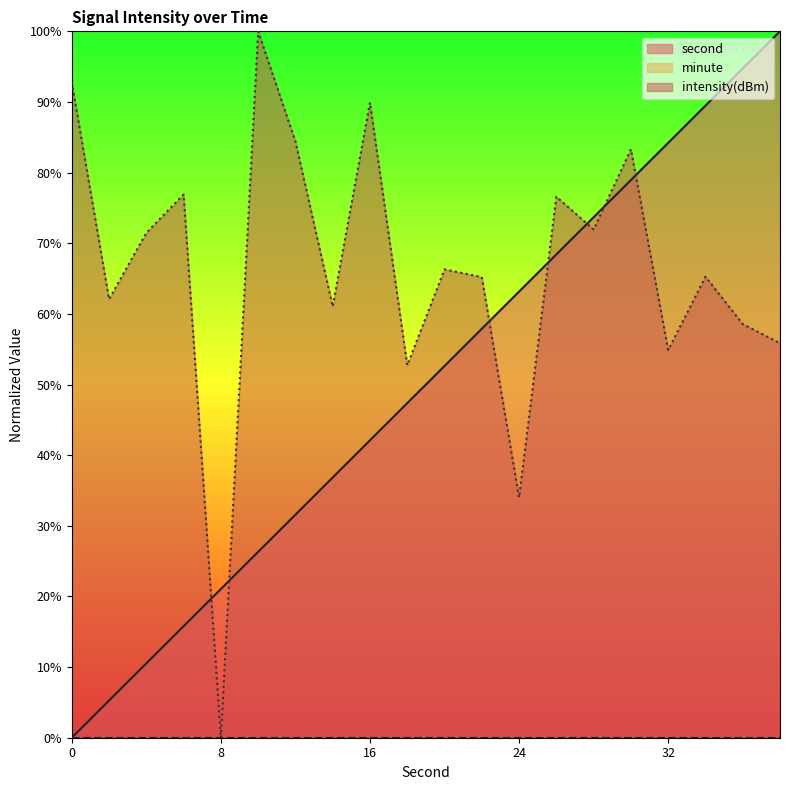

The intensity(dBm) series shows 28.3 at 6. True or false?

False